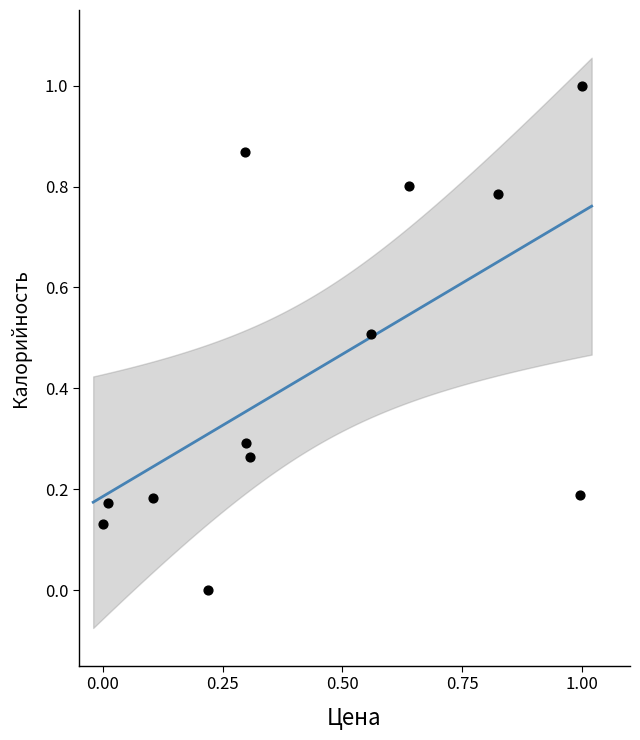

What is the average X value?

0.4